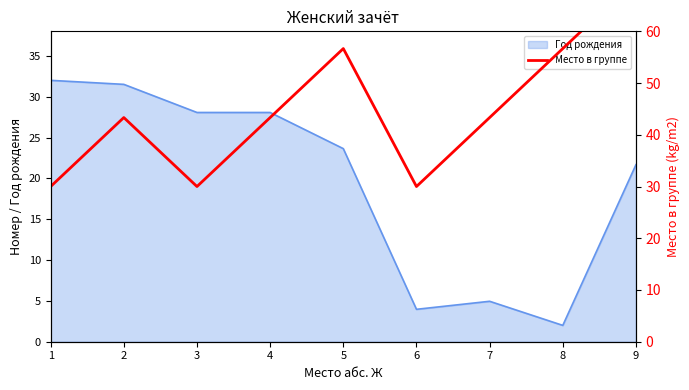

Reading right to left, transcribe all the data shown in this chart.

70.0	56.7	43.3	30.0	56.7	43.3	30.0	43.3	30.0